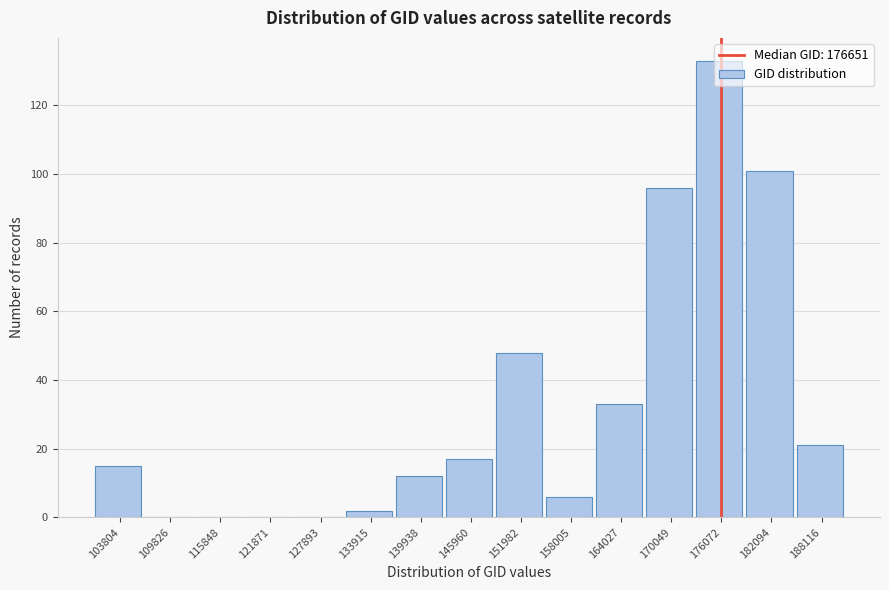

The value at 139938 is 12. True or false?

True